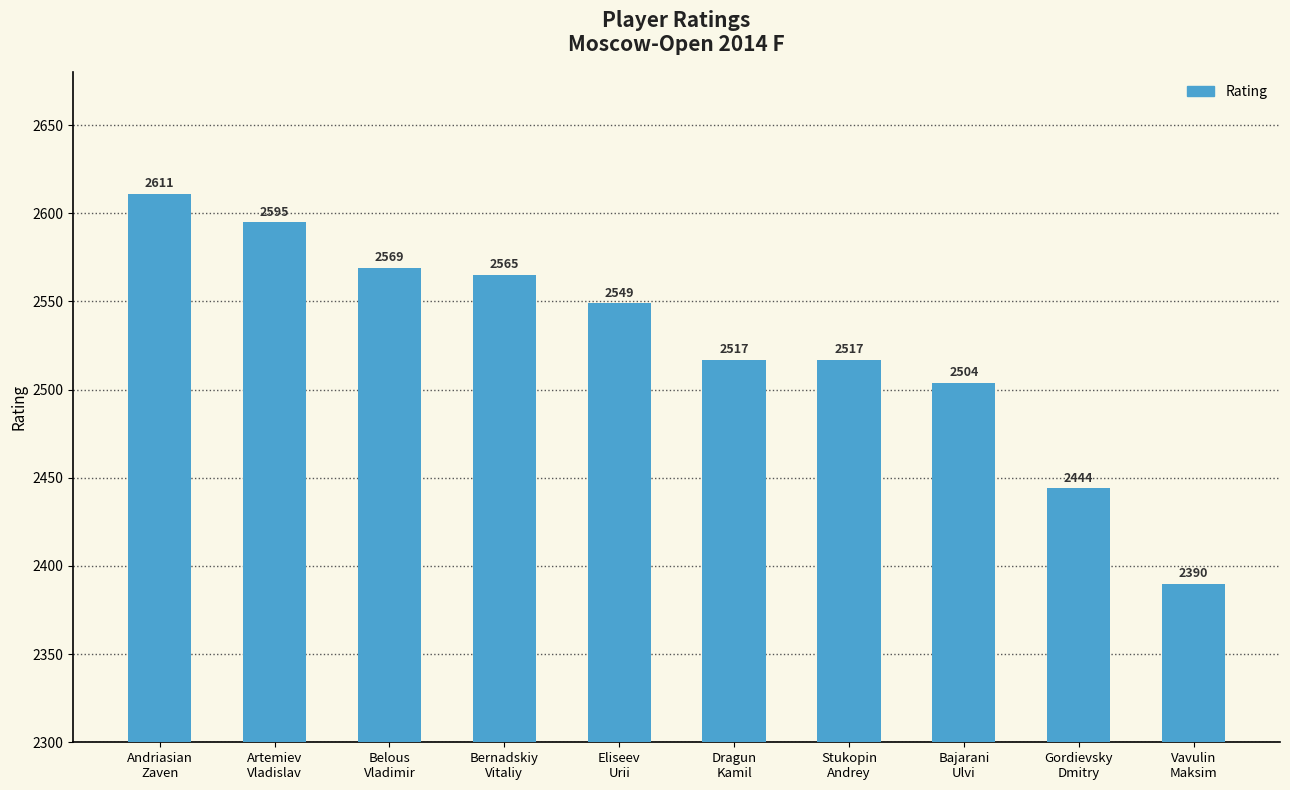

What is the difference between the second highest and second lowest values?

151